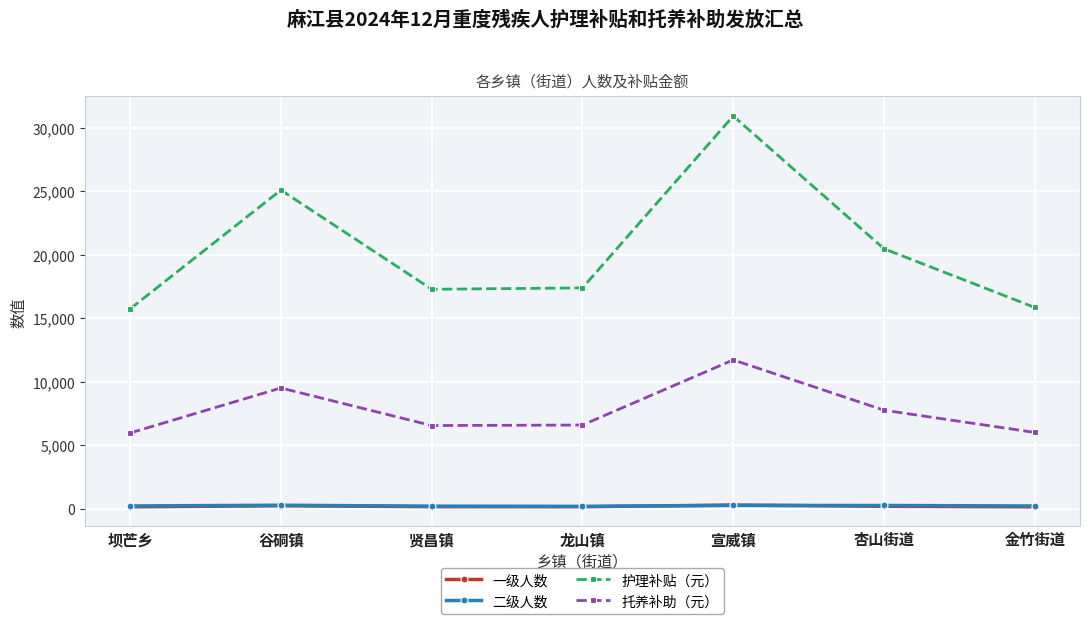

Which series has the largest range (max minus min)?

护理补贴（元）